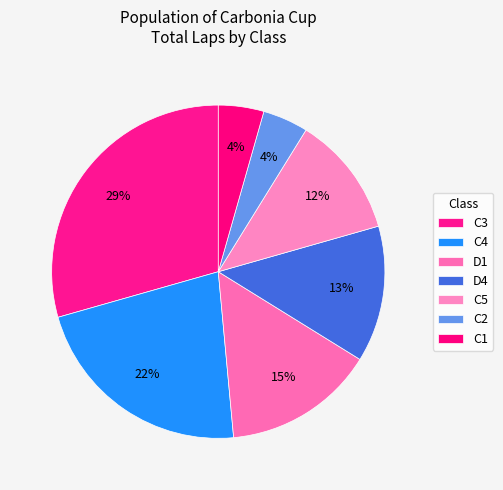

How many segments does this pie chart have?

7